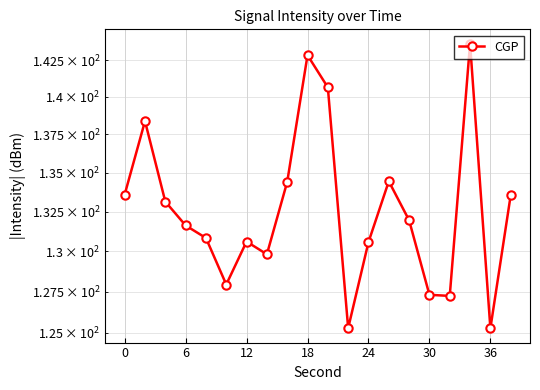

What is the sum of the values at 10 and 16?

267.9